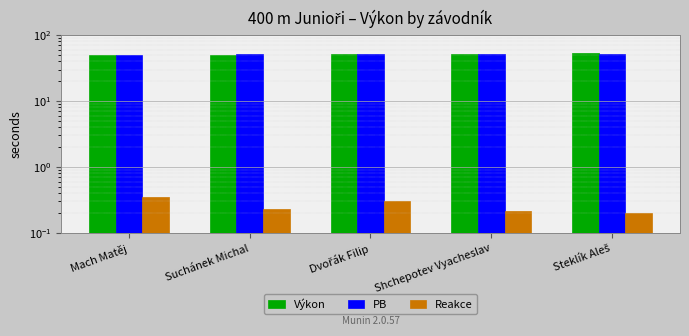

Which series changed the most between Mach Matěj and Shchepotev Vyacheslav?

PB